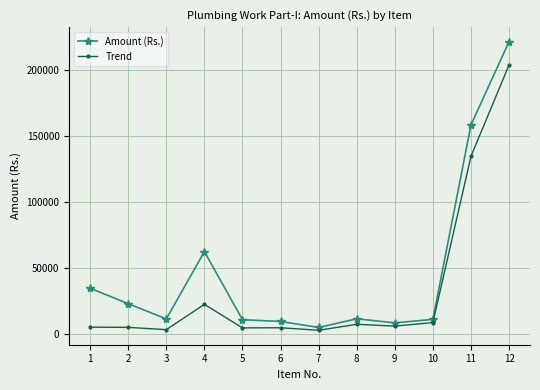

True or false: Trend has more than 0 interior local peaks.

True